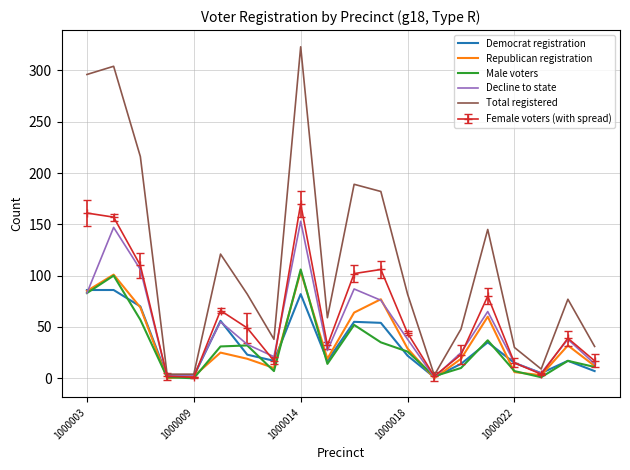

What is the maximum value shown in the chart?

323